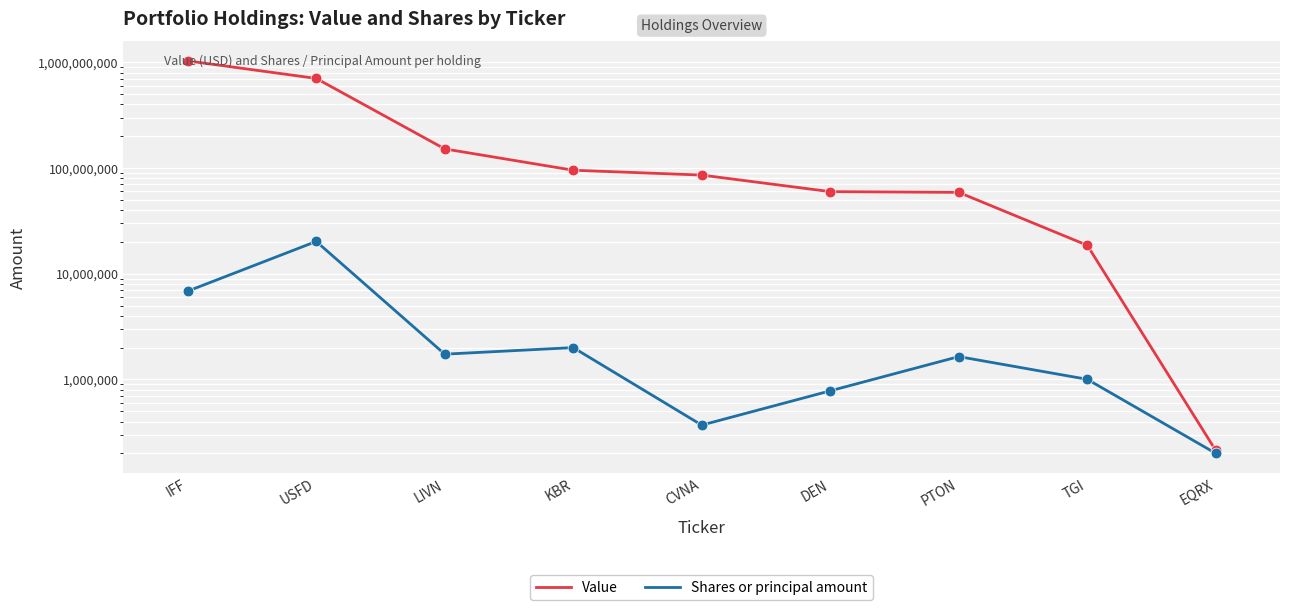

Which series has the widest spread of Y values?

Value